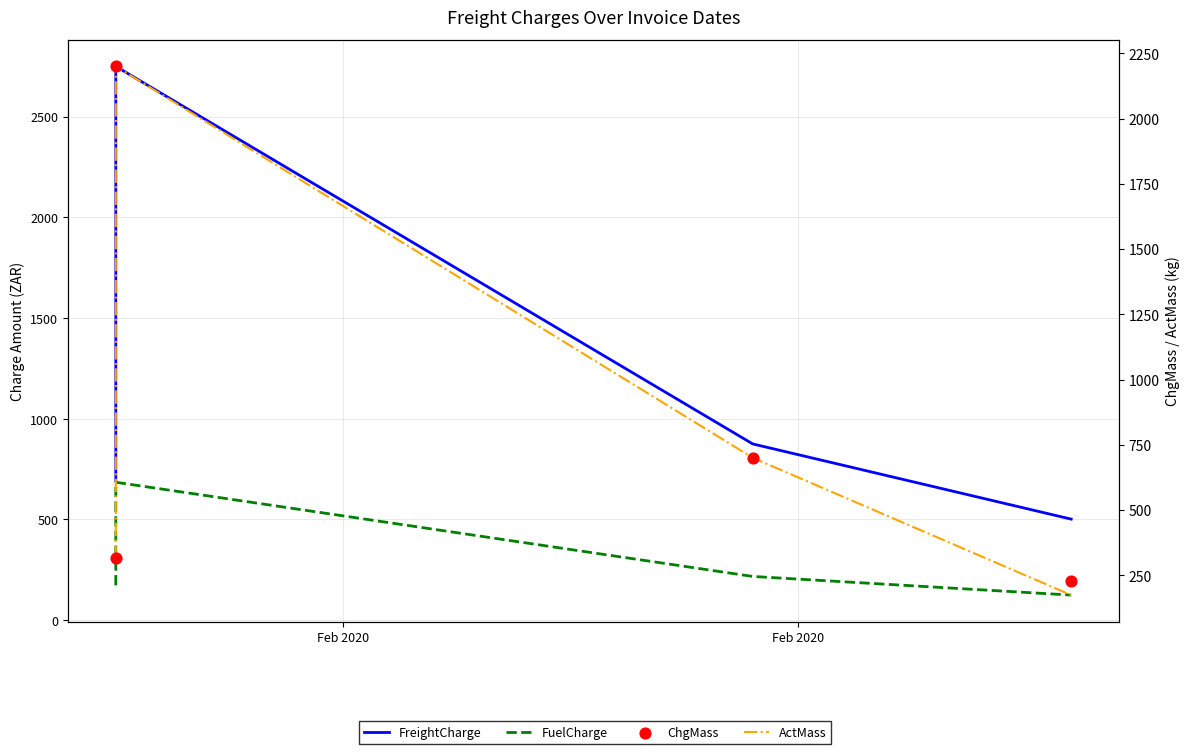

What are all the series names shown in the legend?

FreightCharge, FuelCharge, ActMass, ChgMass